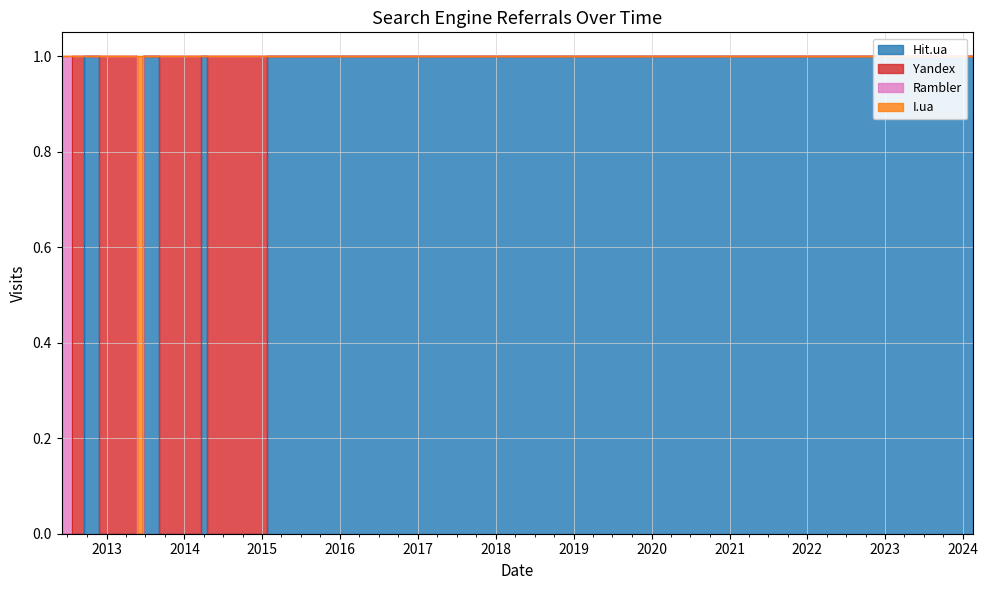

What position from the right is 2024-02-18?

1